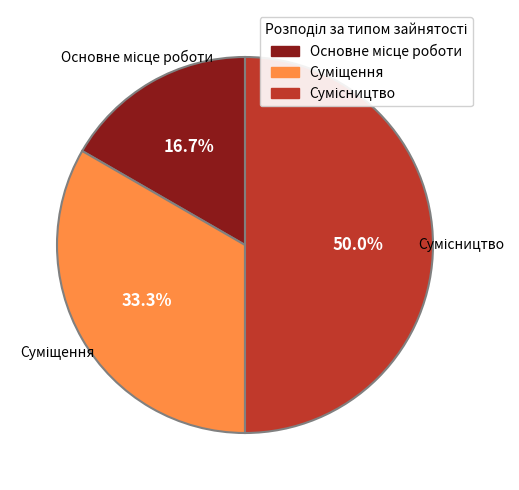

What percentage is the Суміщення slice, to the nearest percent?

33%